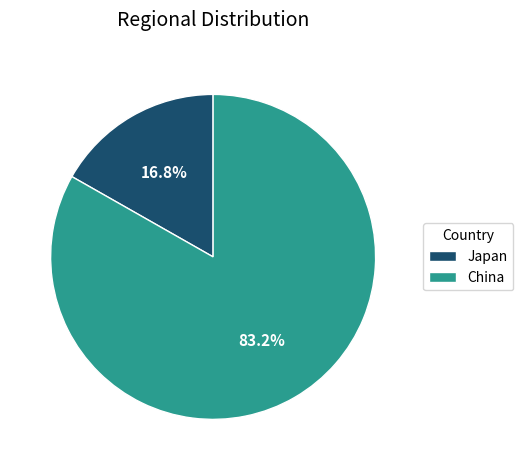

What is the ratio of the value at China to the value at Japan?

5.0